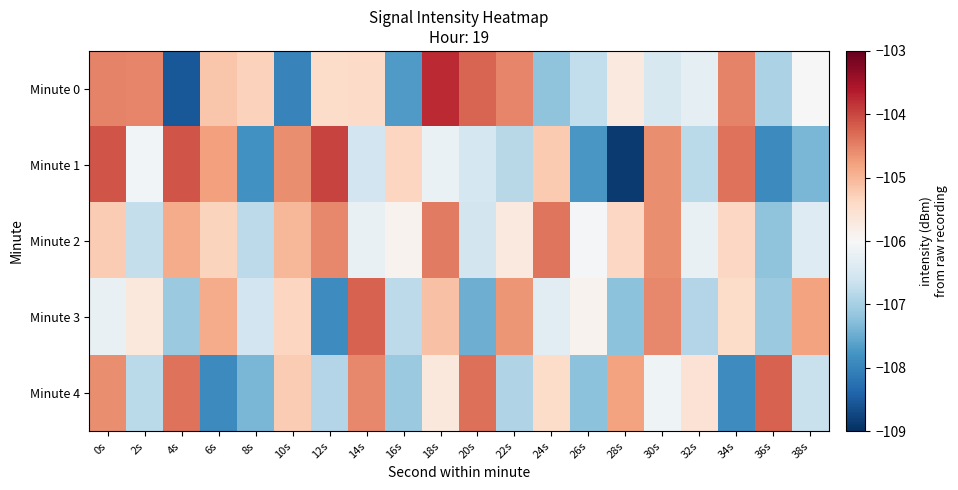

Reading left to right, extract all data points from this chart.

Minute 0: 0s=-104.5	2s=-104.5	4s=-108.5	6s=-105.2	8s=-105.3	10s=-108.0	12s=-105.5	14s=-105.4	16s=-107.7	18s=-103.8	20s=-104.3	22s=-104.5	24s=-107.2	26s=-106.7	28s=-105.7	30s=-106.5	32s=-106.3	34s=-104.5	36s=-107.0	38s=-106.0
Minute 1: 0s=-104.1	2s=-106.1	4s=-104.1	6s=-104.8	8s=-107.8	10s=-104.6	12s=-104.0	14s=-106.6	16s=-105.4	18s=-106.2	20s=-106.5	22s=-106.8	24s=-105.2	26s=-107.8	28s=-108.9	30s=-104.6	32s=-106.8	34s=-104.4	36s=-107.9	38s=-107.4
Minute 2: 0s=-105.2	2s=-106.7	4s=-104.9	6s=-105.3	8s=-106.8	10s=-105.0	12s=-104.6	14s=-106.2	16s=-105.9	18s=-104.4	20s=-106.5	22s=-105.7	24s=-104.4	26s=-106.0	28s=-105.4	30s=-104.6	32s=-106.2	34s=-105.4	36s=-107.2	38s=-106.4
Minute 3: 0s=-106.2	2s=-105.7	4s=-107.1	6s=-104.9	8s=-106.6	10s=-105.3	12s=-107.9	14s=-104.2	16s=-106.8	18s=-105.1	20s=-107.5	22s=-104.7	24s=-106.3	26s=-105.9	28s=-107.2	30s=-104.6	32s=-106.9	34s=-105.5	36s=-107.1	38s=-104.8
Minute 4: 0s=-104.6	2s=-106.8	4s=-104.4	6s=-107.9	8s=-107.4	10s=-105.2	12s=-106.9	14s=-104.6	16s=-107.1	18s=-105.7	20s=-104.3	22s=-106.9	24s=-105.5	26s=-107.2	28s=-104.8	30s=-106.1	32s=-105.6	34s=-107.9	36s=-104.2	38s=-106.7